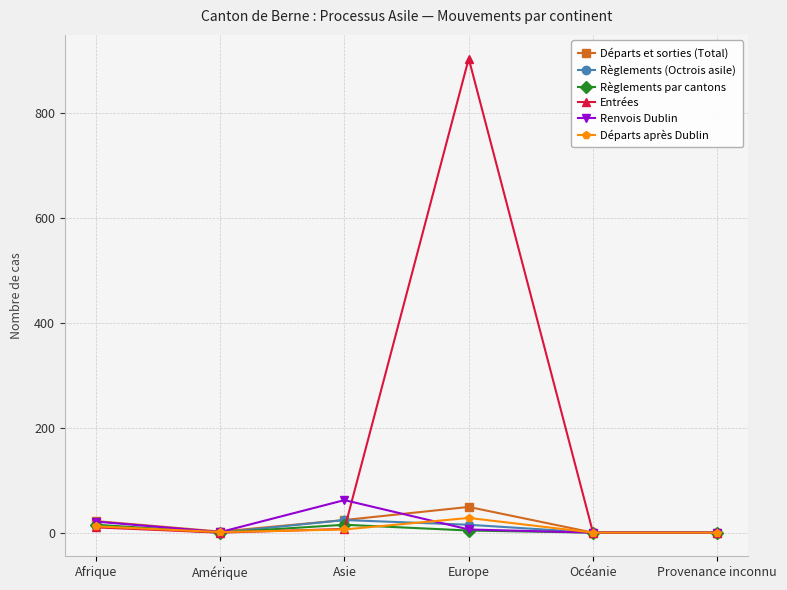

At which category does the chart reach its peak across all series?

Europe